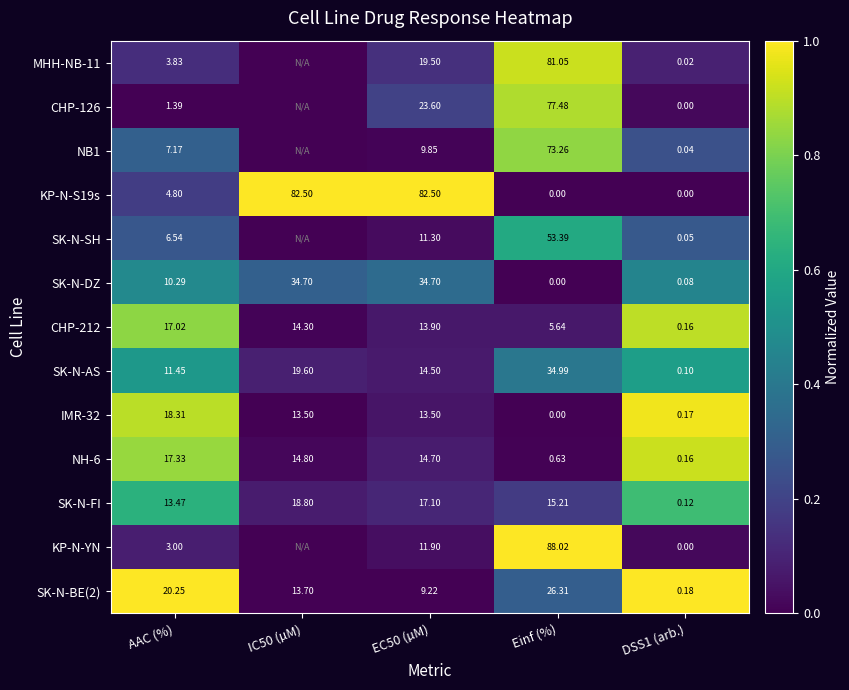

Count the number of data series in this chart.

13